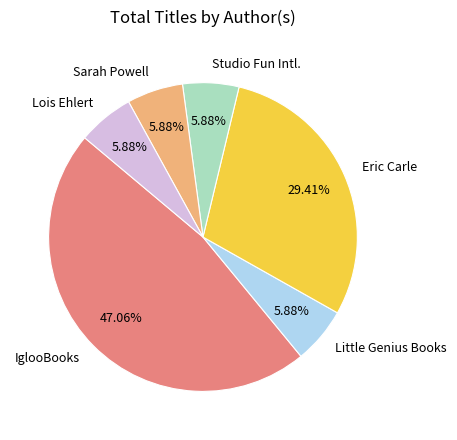

Does any single category account for the majority?

No